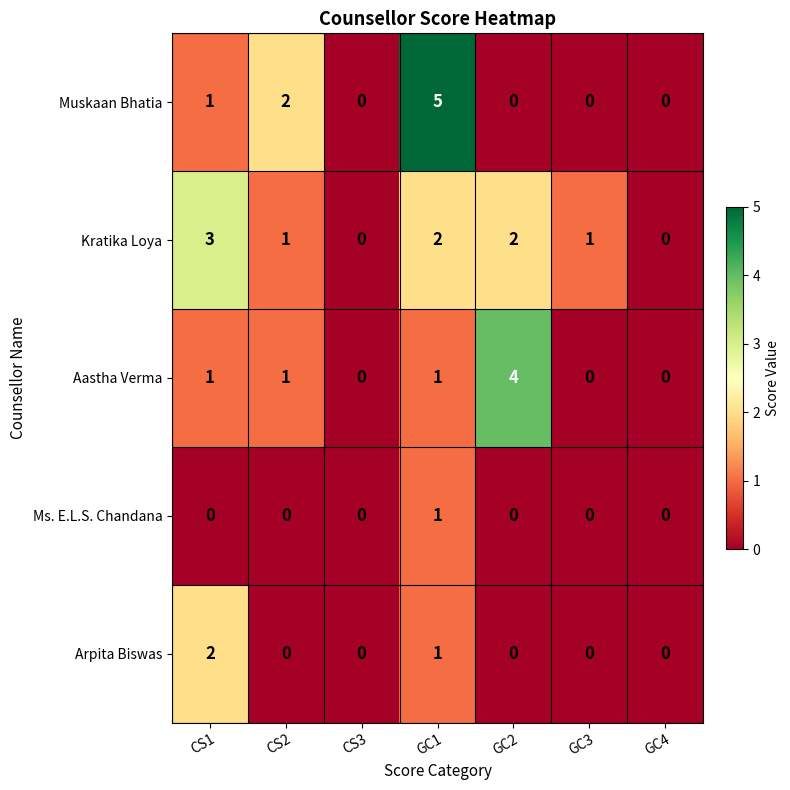

Is it true that Arpita Biswas equals 0 at CS3?

True